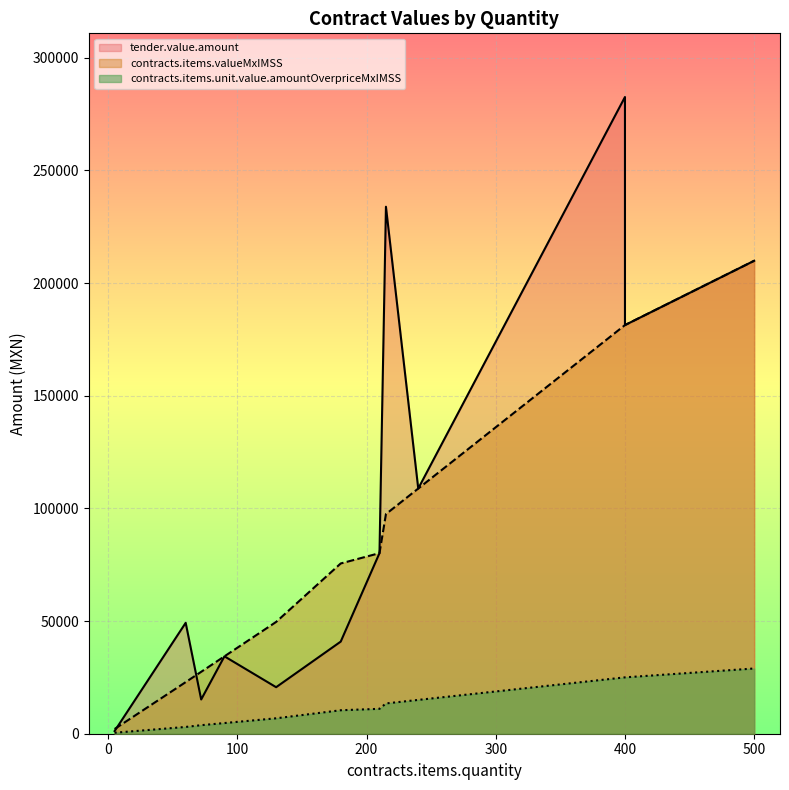

Which has a higher value, 240 or 400?

400